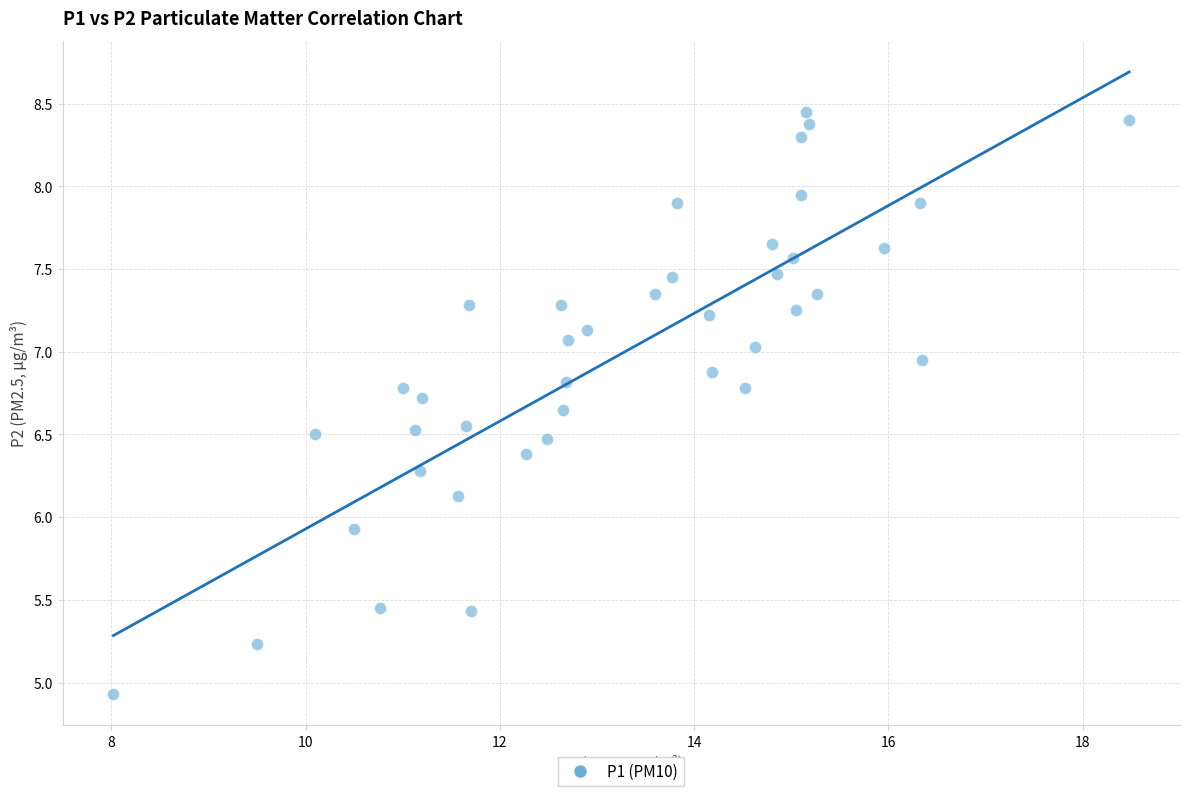

What Y value in the scatter plot is closest to 6?

5.9